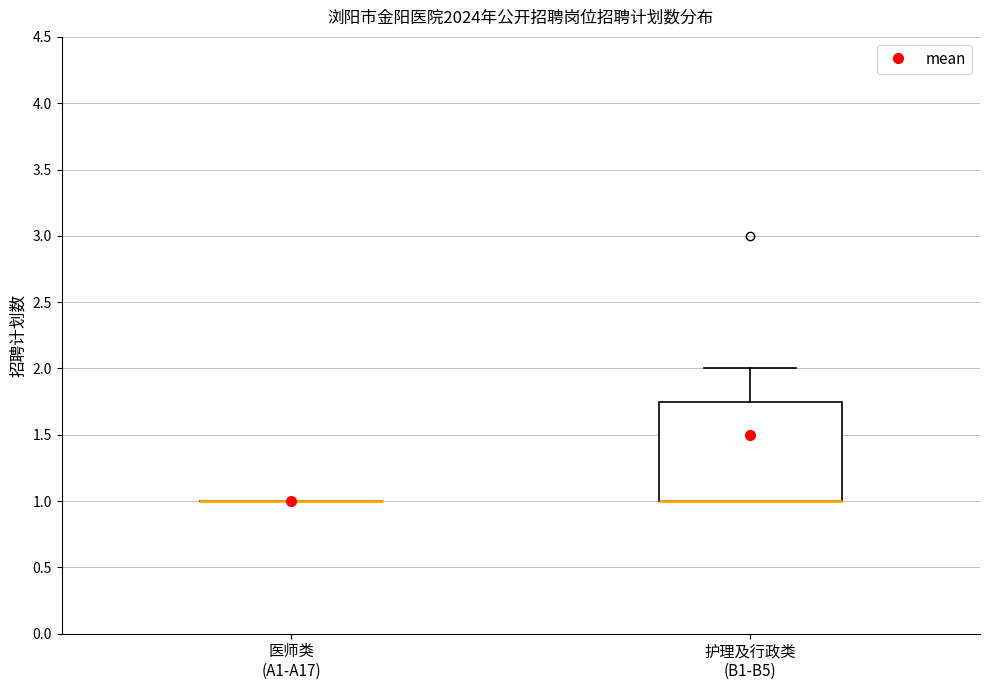

Reading left to right, read every box against the y-axis: the position of its median line, the range the box covers, and the ends of its whiskers. The values are not printed on the chart, so give them approximately, as read against the axis.

医师类 (A1-A17): box collapsed to a line at 1.00, whiskers 1.00 to 1.00
护理及行政类 (B1-B5): median 1.00 (drawn on the box's lower edge), box 1.00 to 1.75, whiskers 1.00 to 2.00